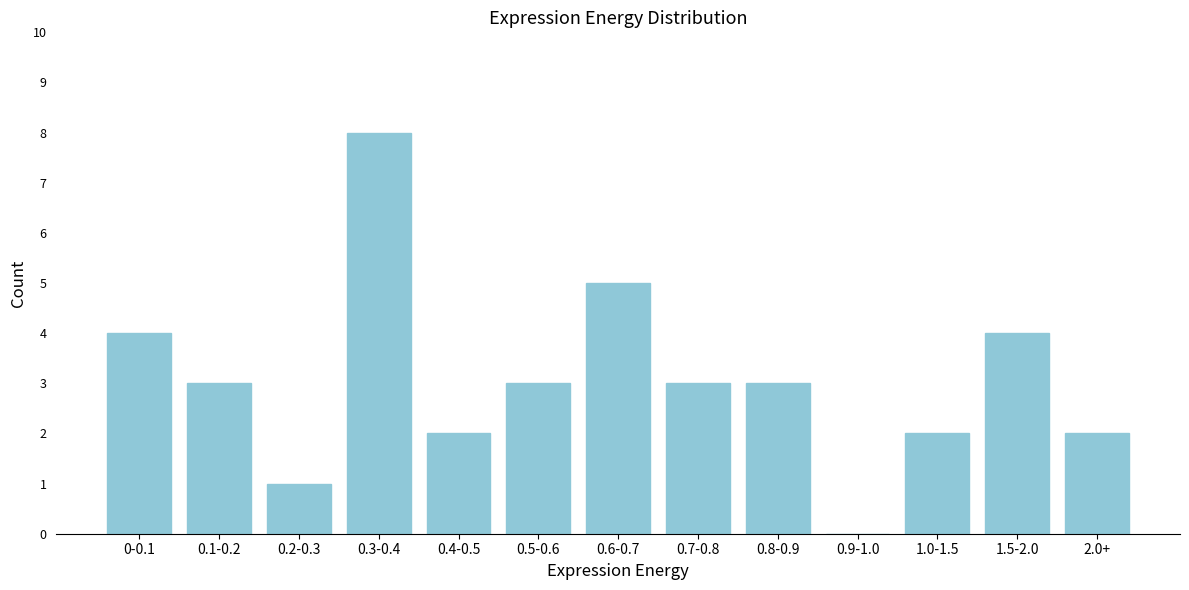

Reading left to right, transcribe all the data shown in this chart.

0-0.1=4	0.1-0.2=3	0.2-0.3=1	0.3-0.4=8	0.4-0.5=2	0.5-0.6=3	0.6-0.7=5	0.7-0.8=3	0.8-0.9=3	0.9-1.0=0	1.0-1.5=2	1.5-2.0=4	2.0+=2